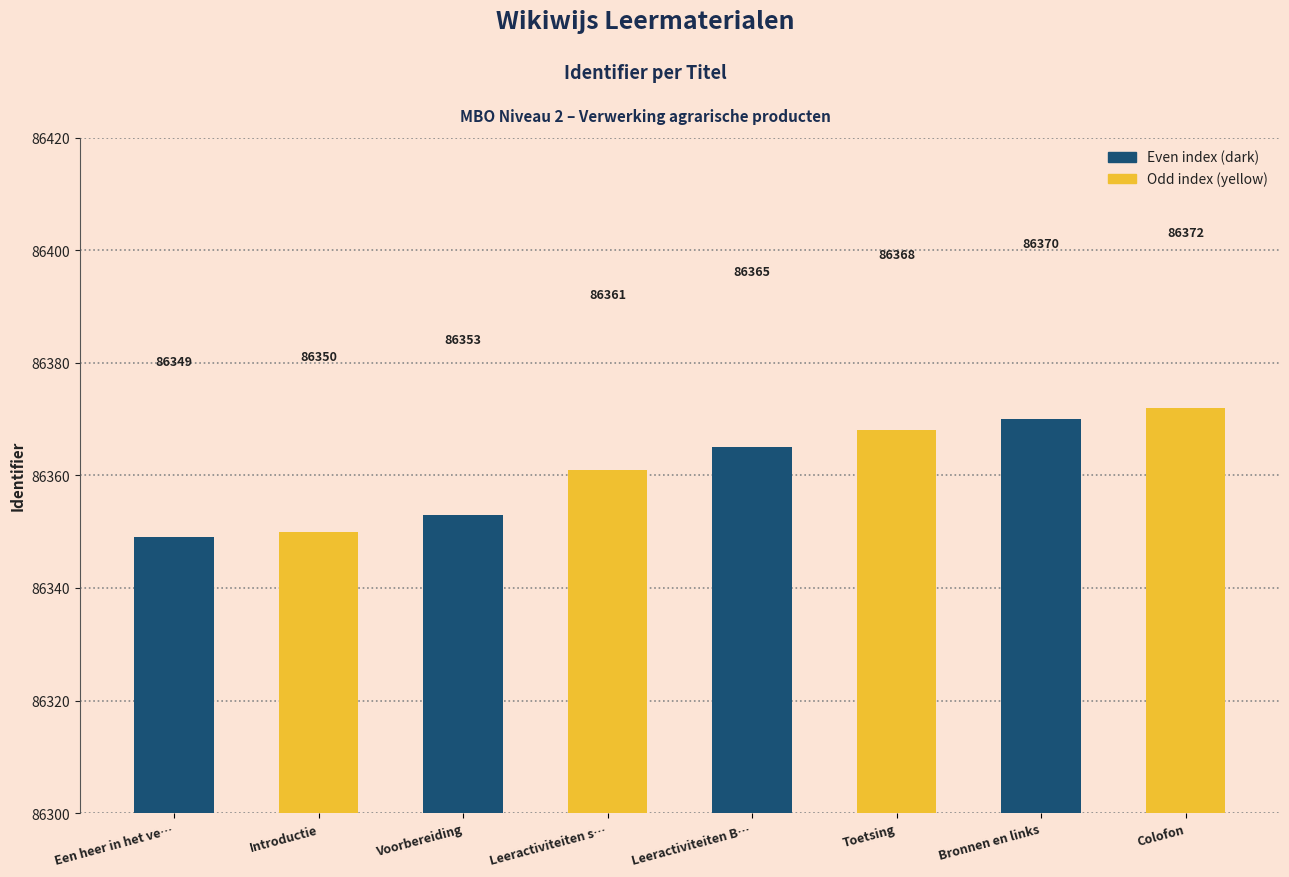

What is the difference between the maximum and minimum values?

23